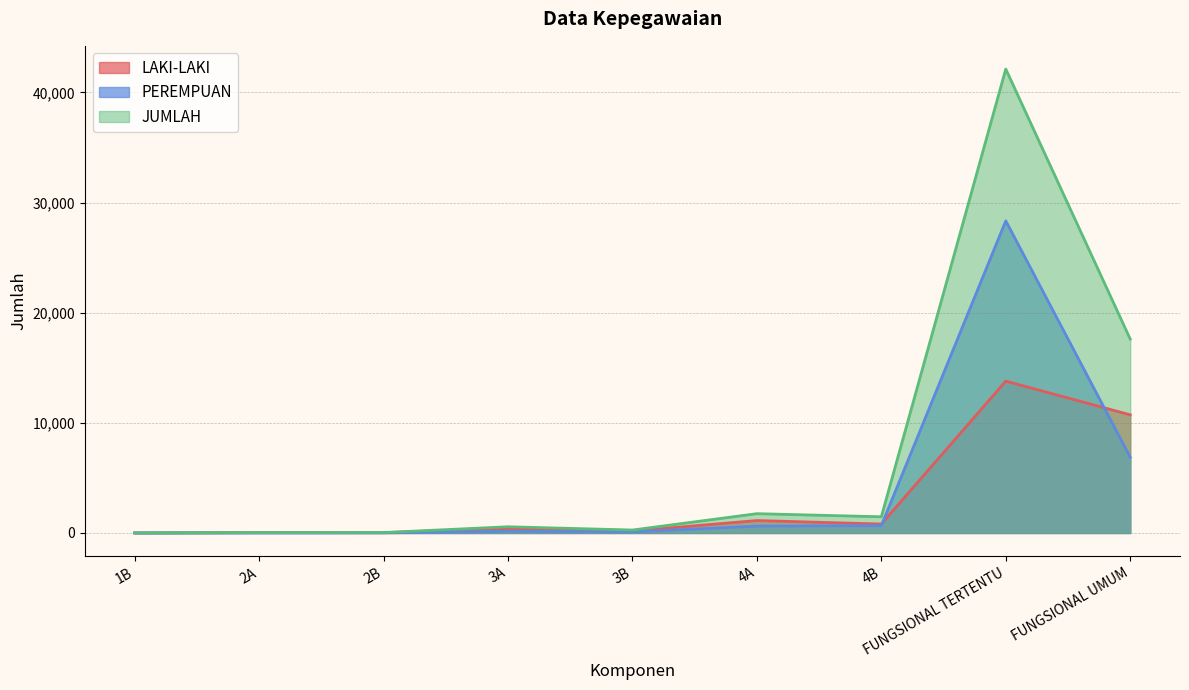

What position from the right is 2A?

8